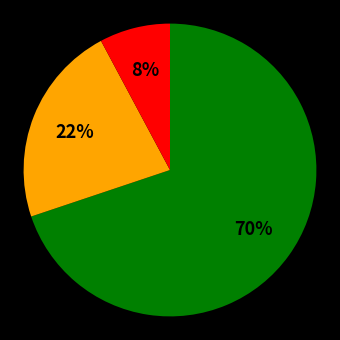

Is there a majority slice in this chart?

Yes